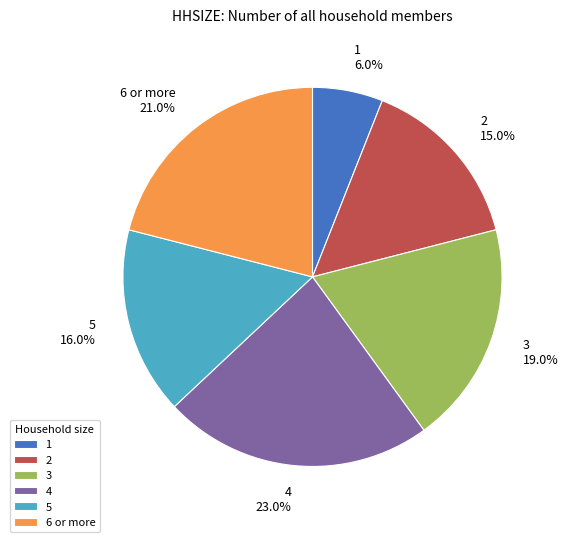

To the nearest percent, what is the difference between the largest and smallest slice percentages?

17%